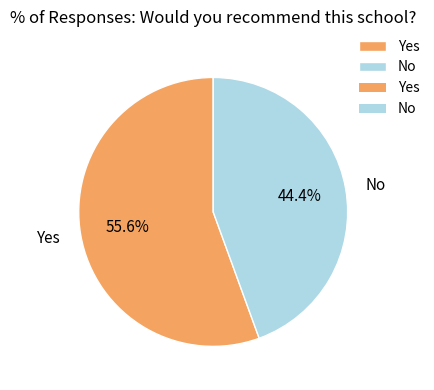

To the nearest percent, what percentage of the pie is No?

44%